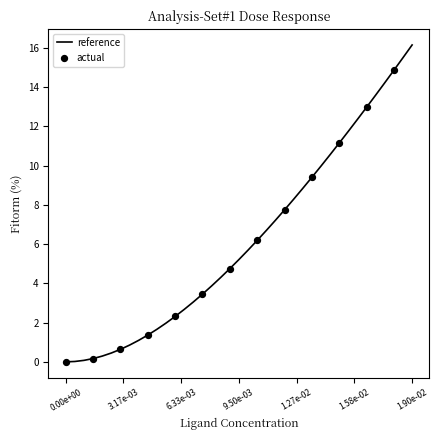

What is the maximum value shown in the chart?

16.2